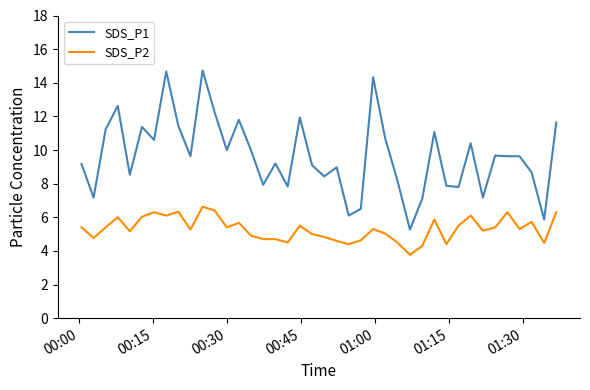

List the series in order of their peak value, lowest first.

SDS_P2, SDS_P1